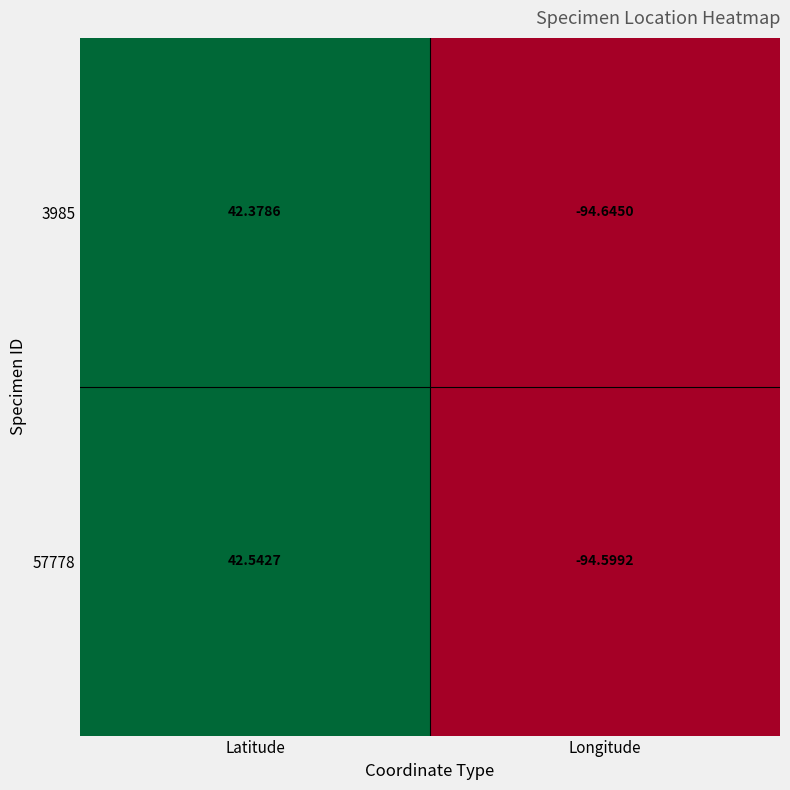

How many data points in 57778 are above 42?

1